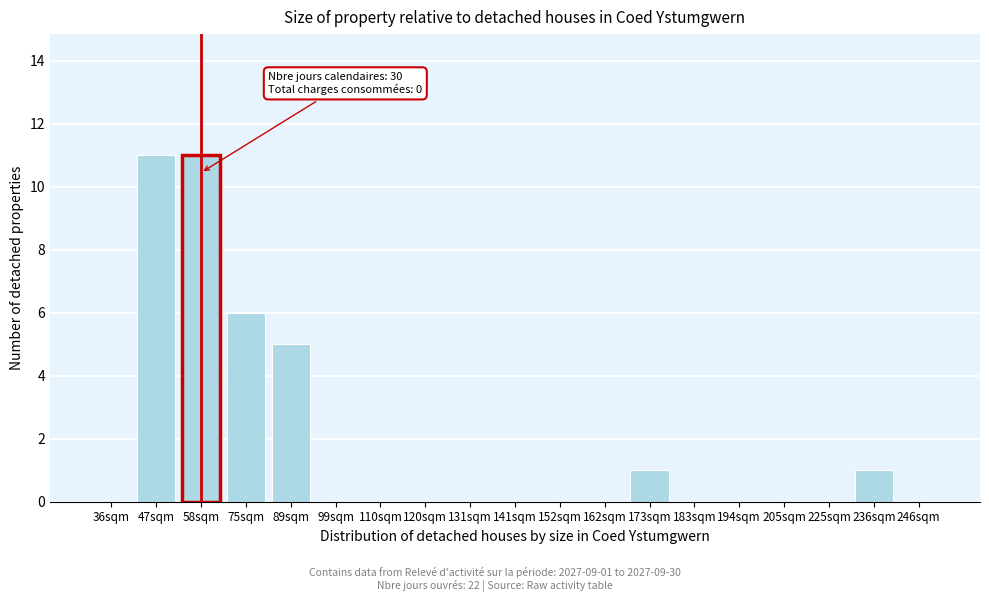

Reading left to right, list all the values displayed in this chart.

36sqm=0	47sqm=11	58sqm=11	75sqm=6	89sqm=5	99sqm=0	110sqm=0	120sqm=0	131sqm=0	141sqm=0	152sqm=0	162sqm=0	173sqm=1	183sqm=0	194sqm=0	205sqm=0	225sqm=0	236sqm=1	246sqm=0